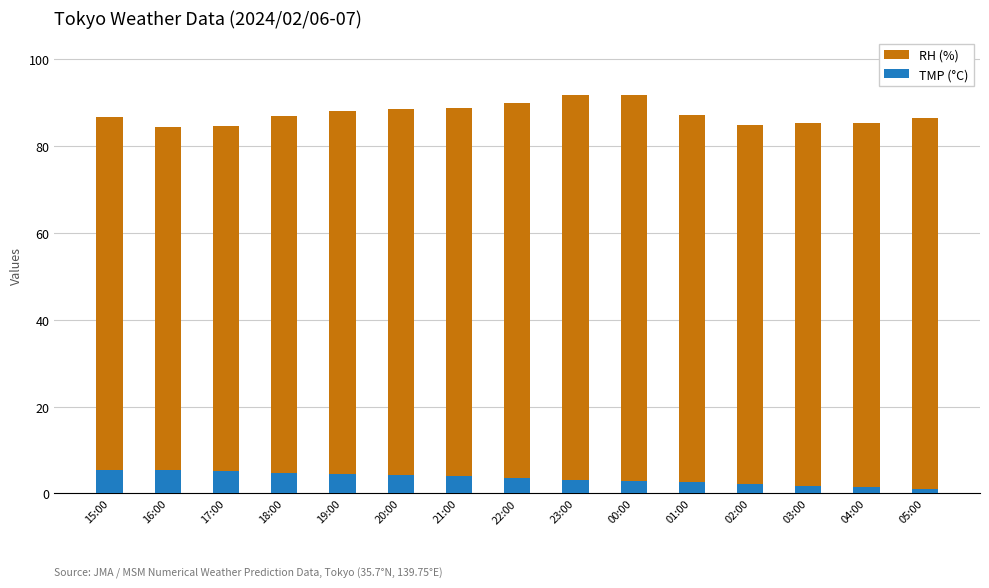

Is the value of TMP (°C) at 03:00 greater than the value of RH (%) at 19:00?

No